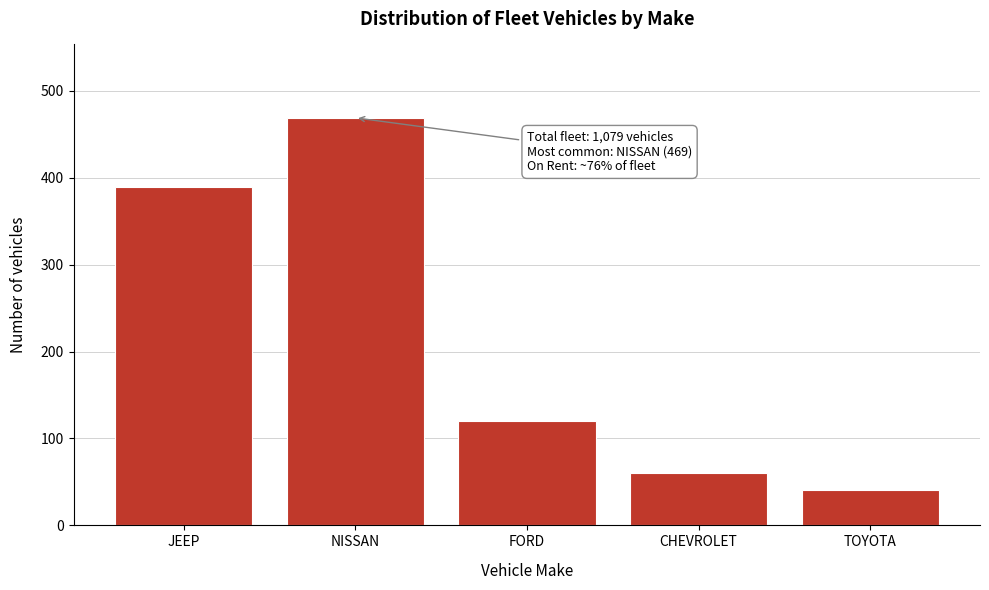

Reading left to right, list all the values displayed in this chart.

389	469	120	60	41